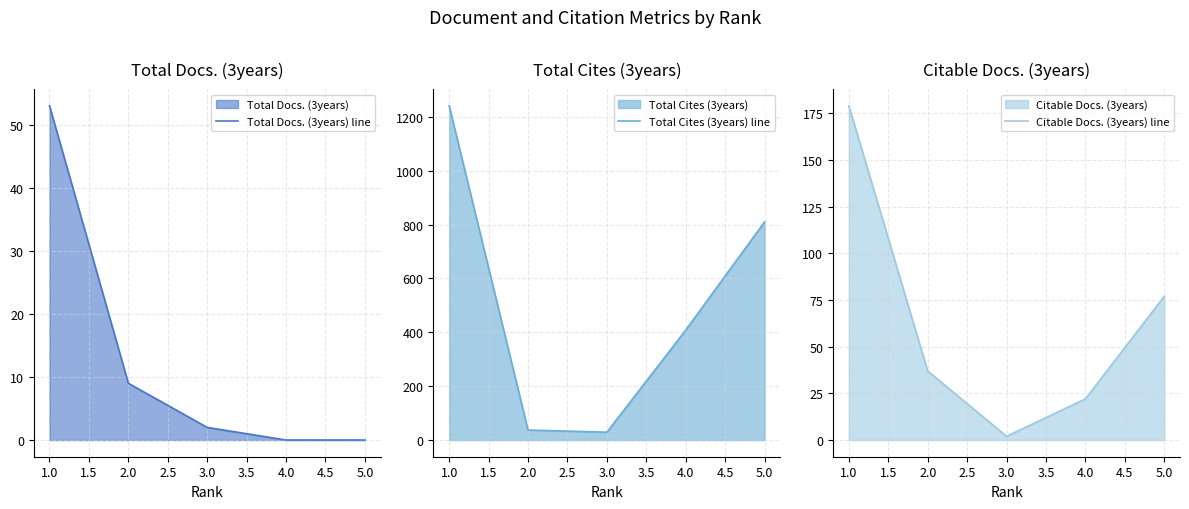

The Total Docs. (3years) line series shows 6 at 2.0. True or false?

False